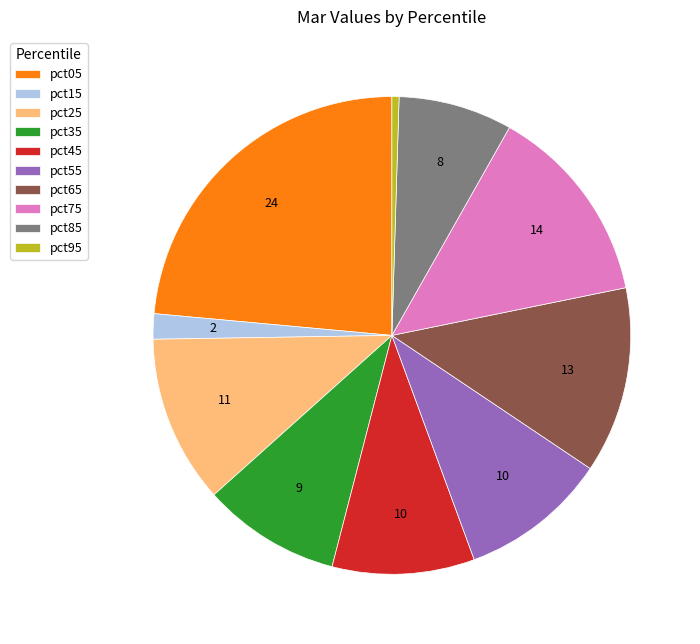

Does any single category account for the majority?

No